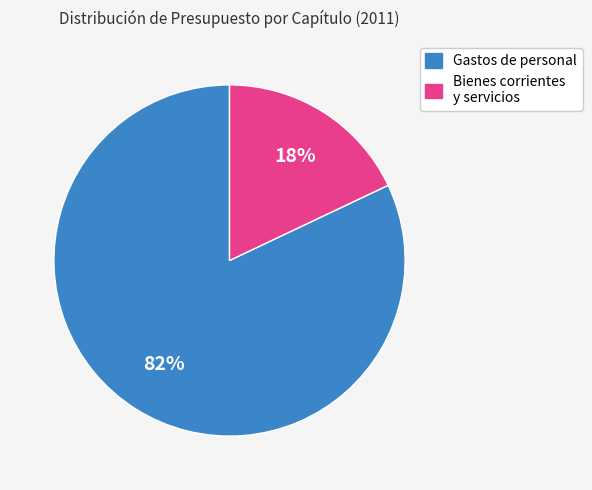

Is there any slice that represents more than half of the pie?

Yes